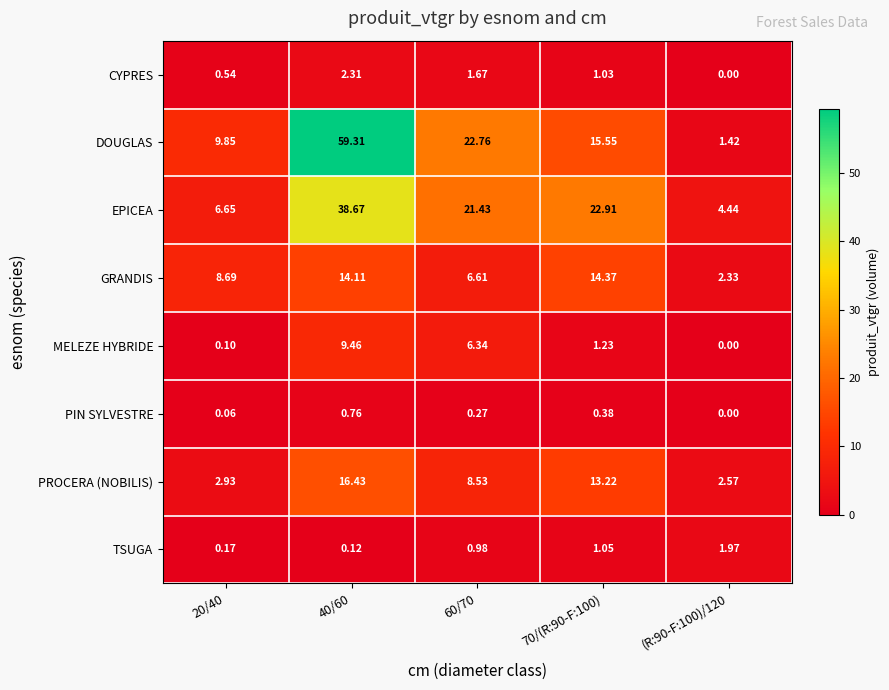

Rank the series at 20/40 from lowest to highest value.

PIN SYLVESTRE, MELEZE HYBRIDE, TSUGA, CYPRES, PROCERA (NOBILIS), EPICEA, GRANDIS, DOUGLAS